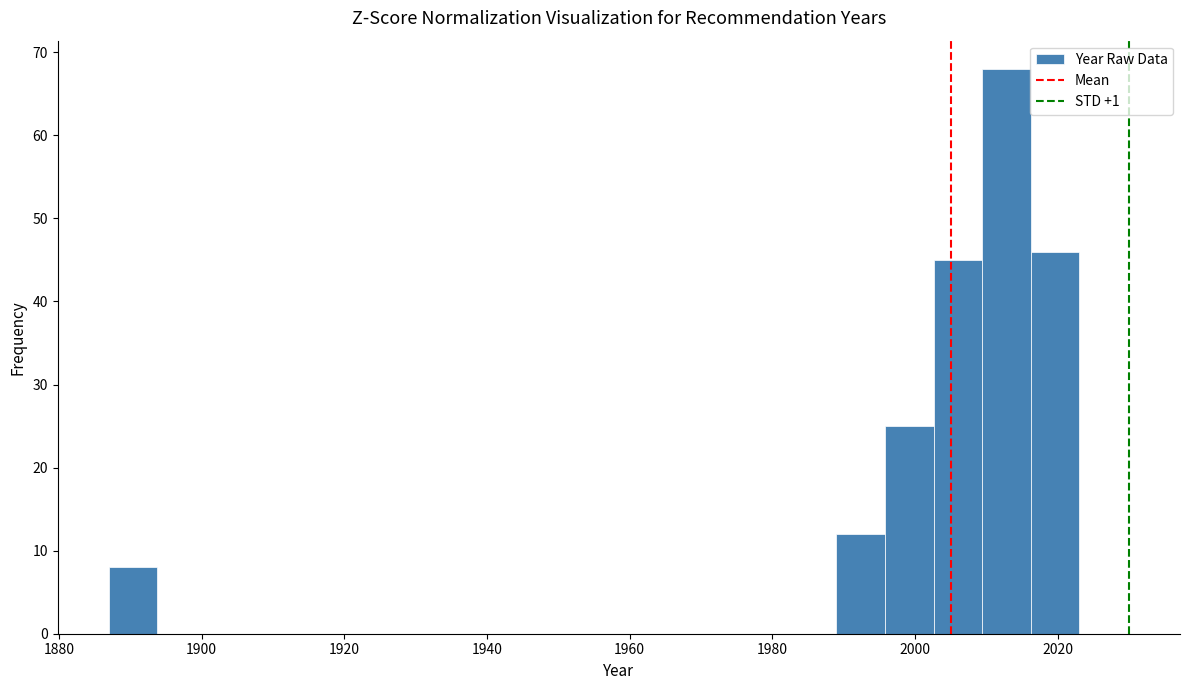

Around what value on the x-axis is the tallest bar? Give the approximate position of its centre, as read against the axis.

2012